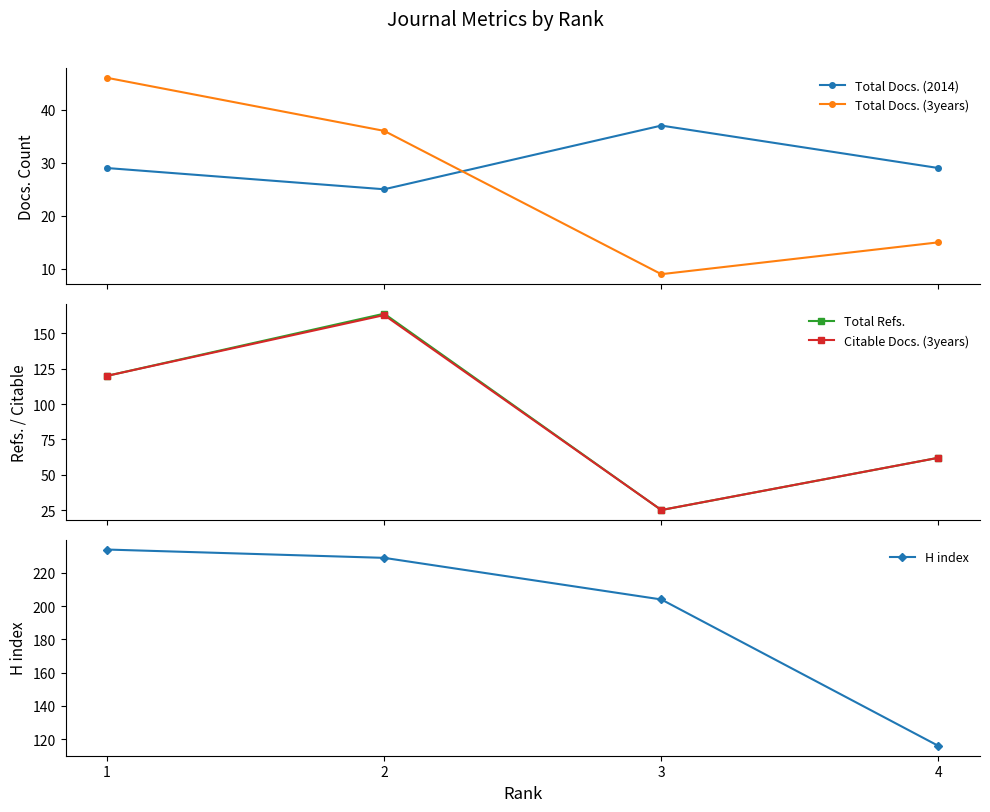

How many values in the H index series are below 229?

2